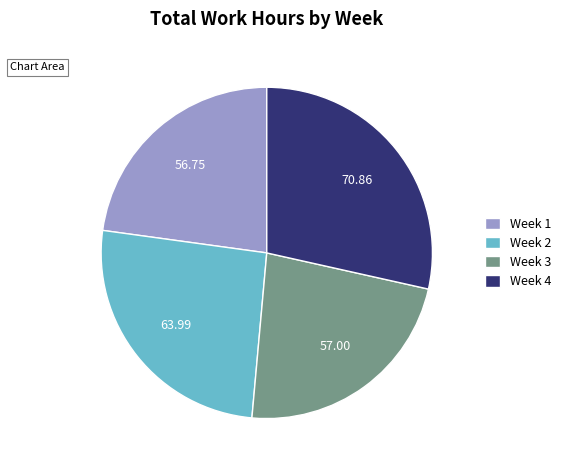

Count the number of slices in the pie.

4